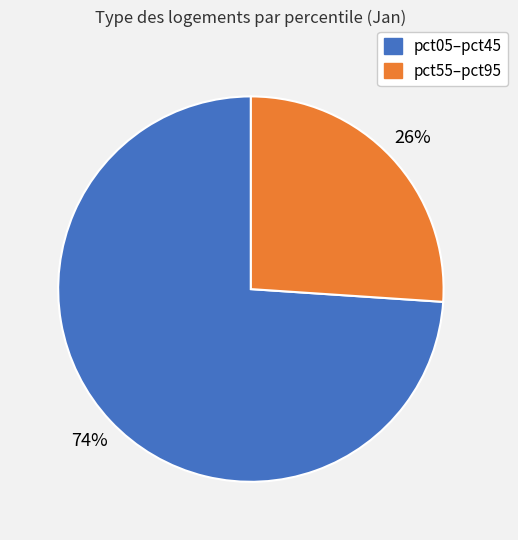

What is the largest slice in the pie chart?

pct05–pct45